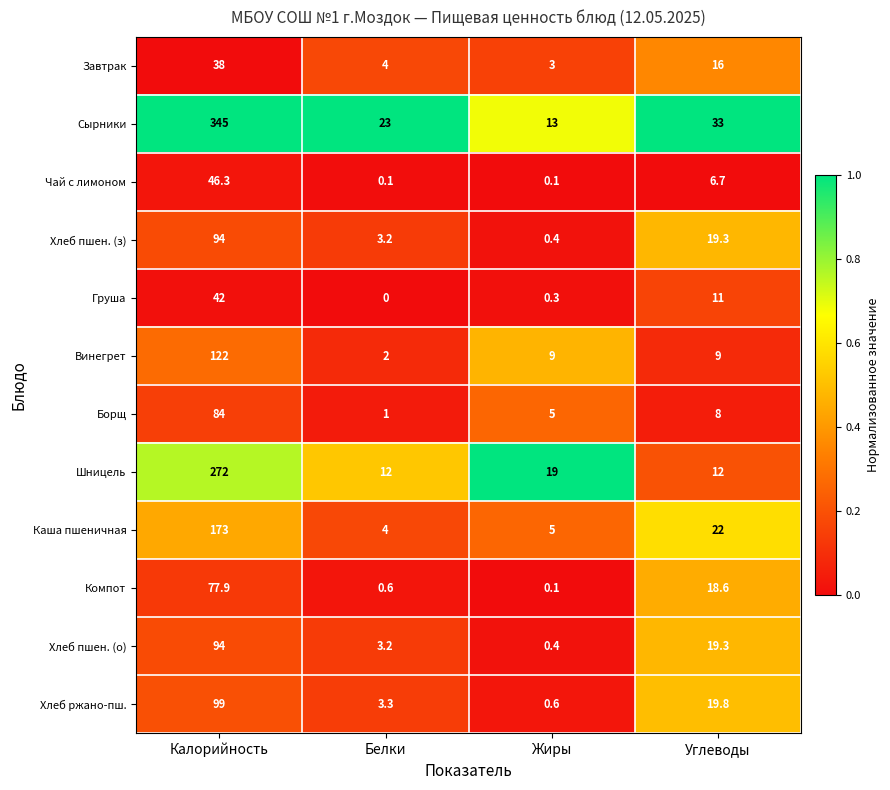

List the labels in order of Каша пшеничная value, largest first.

Калорийность, Углеводы, Жиры, Белки